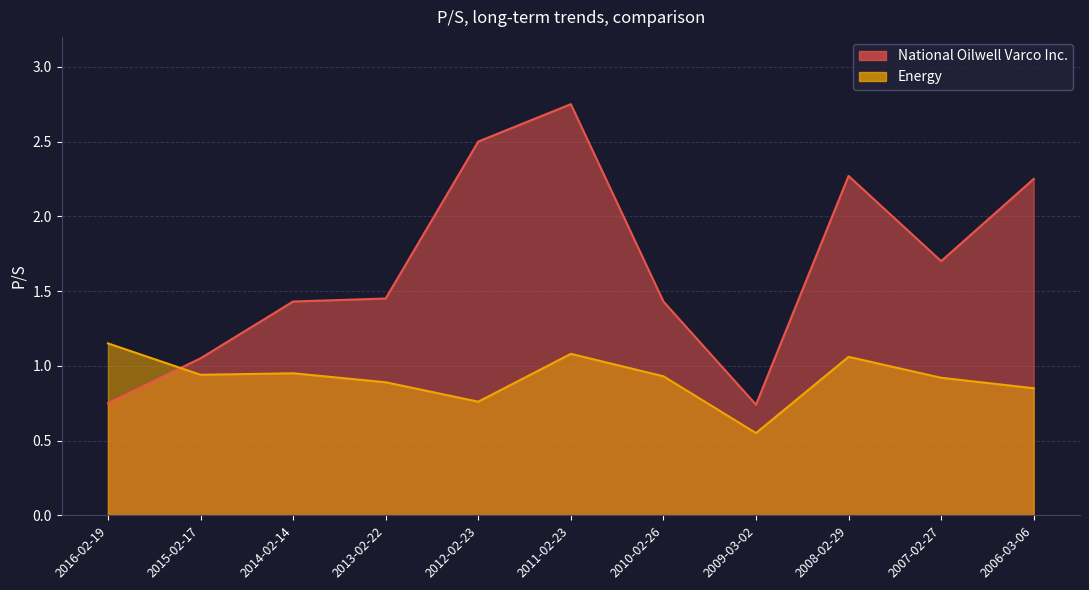

True or false: Energy has a value of 0.6 at 2007-02-27.

False